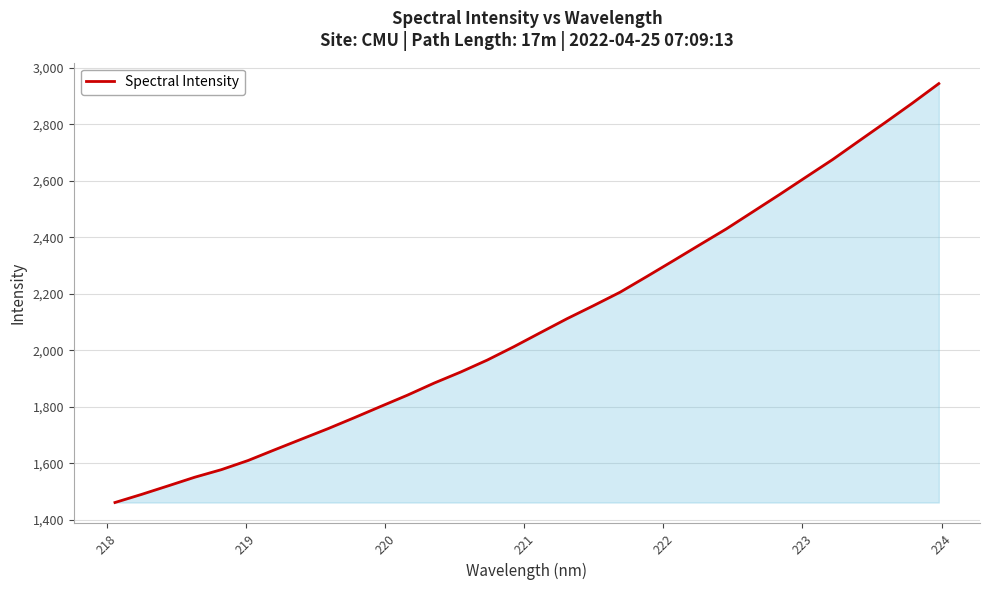

True or false: there are more than 2 points higher than both neighbors.

False